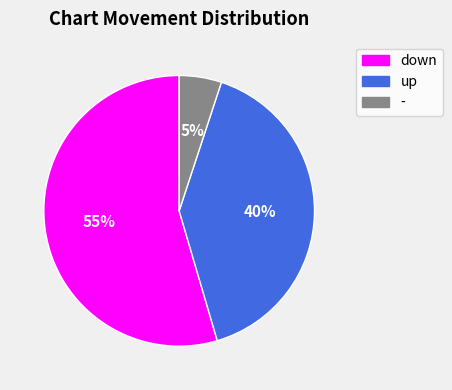

To the nearest percent, what is the difference between the up and - slice percentages?

35%